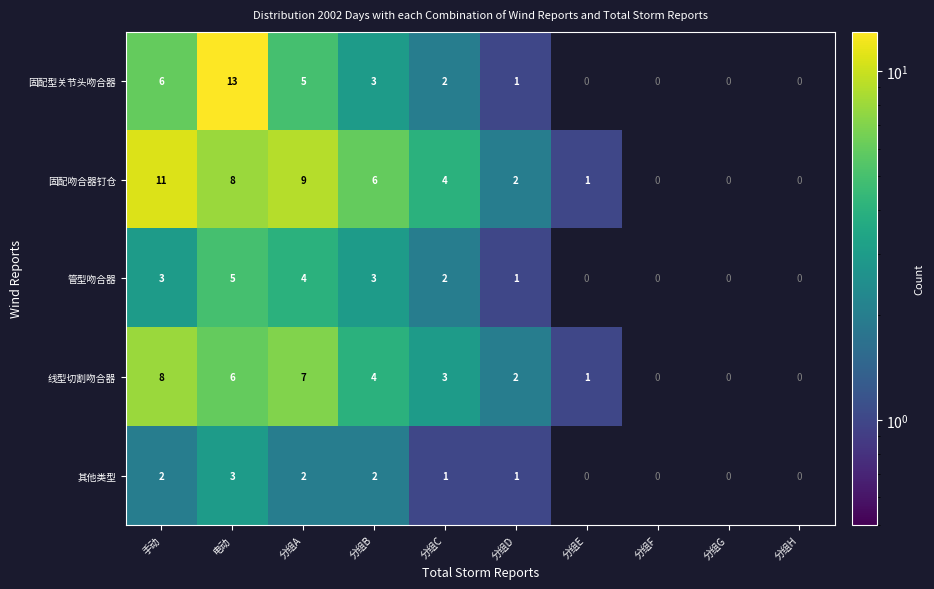

What is the average value of the 固配型关节头吻合器 series?

3